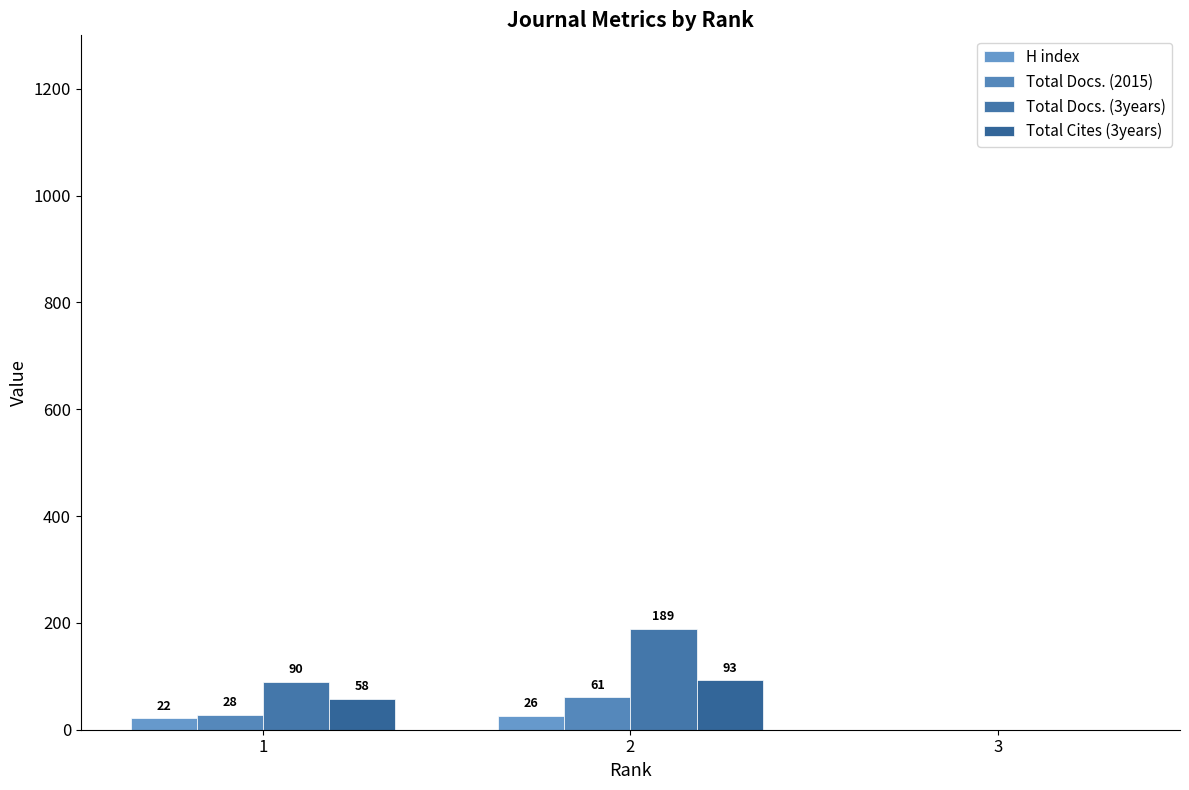

Reading left to right, list all the values displayed in this chart.

H index: 22	26	0
Total Docs. (2015): 28	61	0
Total Docs. (3years): 90	189	0
Total Cites (3years): 58	93	0